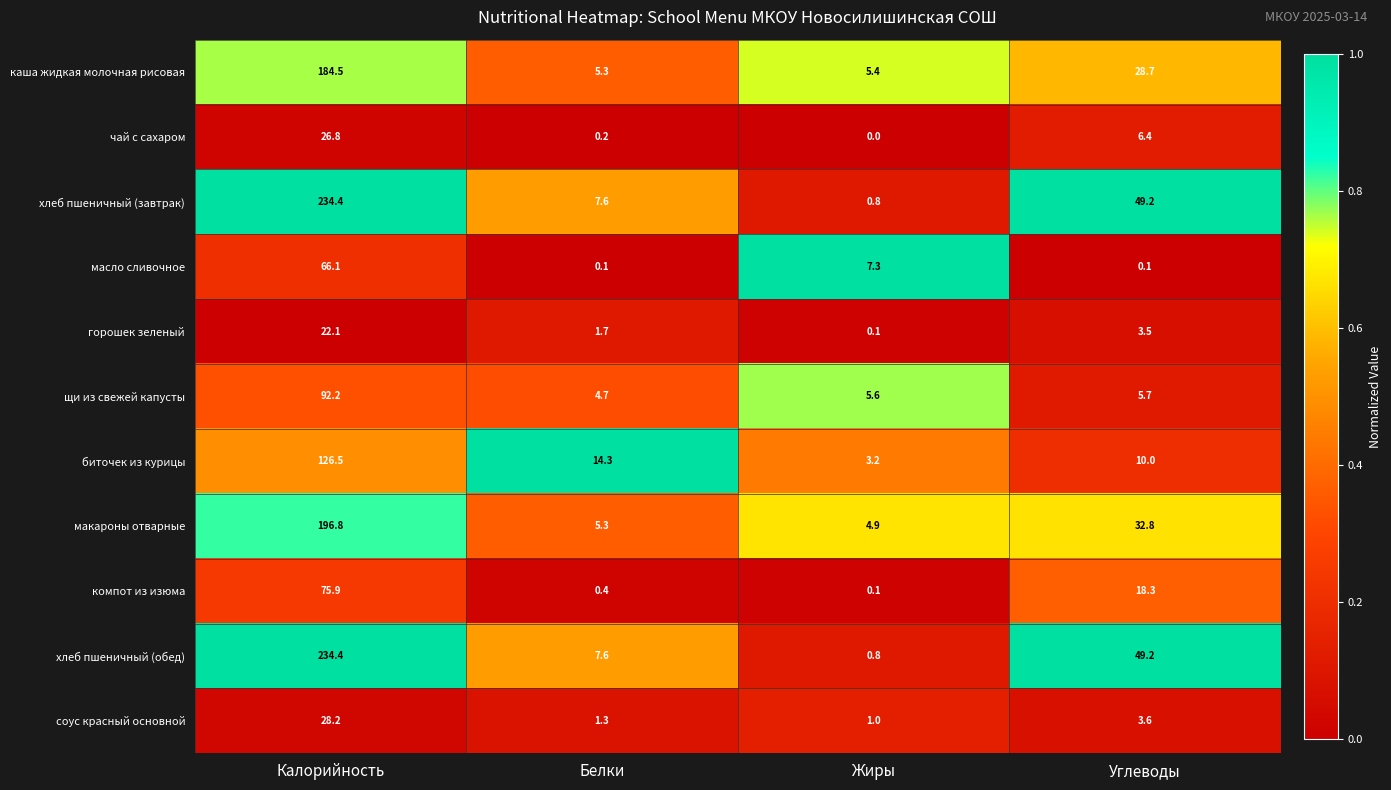

The value of хлеб пшеничный (обед) at Углеводы is 49.2. True or false?

True